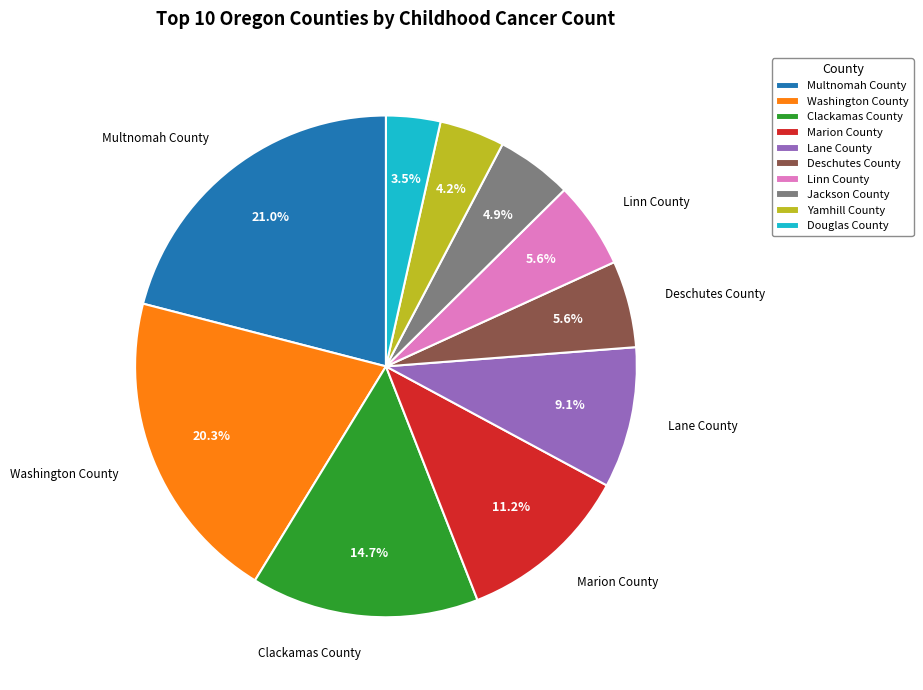

To the nearest percent, what is the average slice percentage?

10%